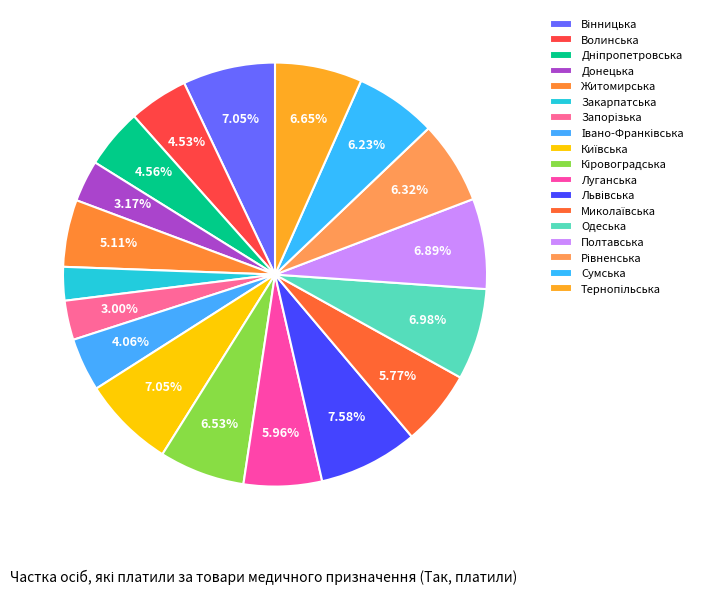

Rank the categories by value from highest to lowest.

Львівська, Вінницька, Київська, Одеська, Полтавська, Тернопільська, Кіровоградська, Рівненська, Сумська, Луганська, Миколаївська, Житомирська, Дніпропетровська, Волинська, Івано-Франківська, Донецька, Запорізька, Закарпатська